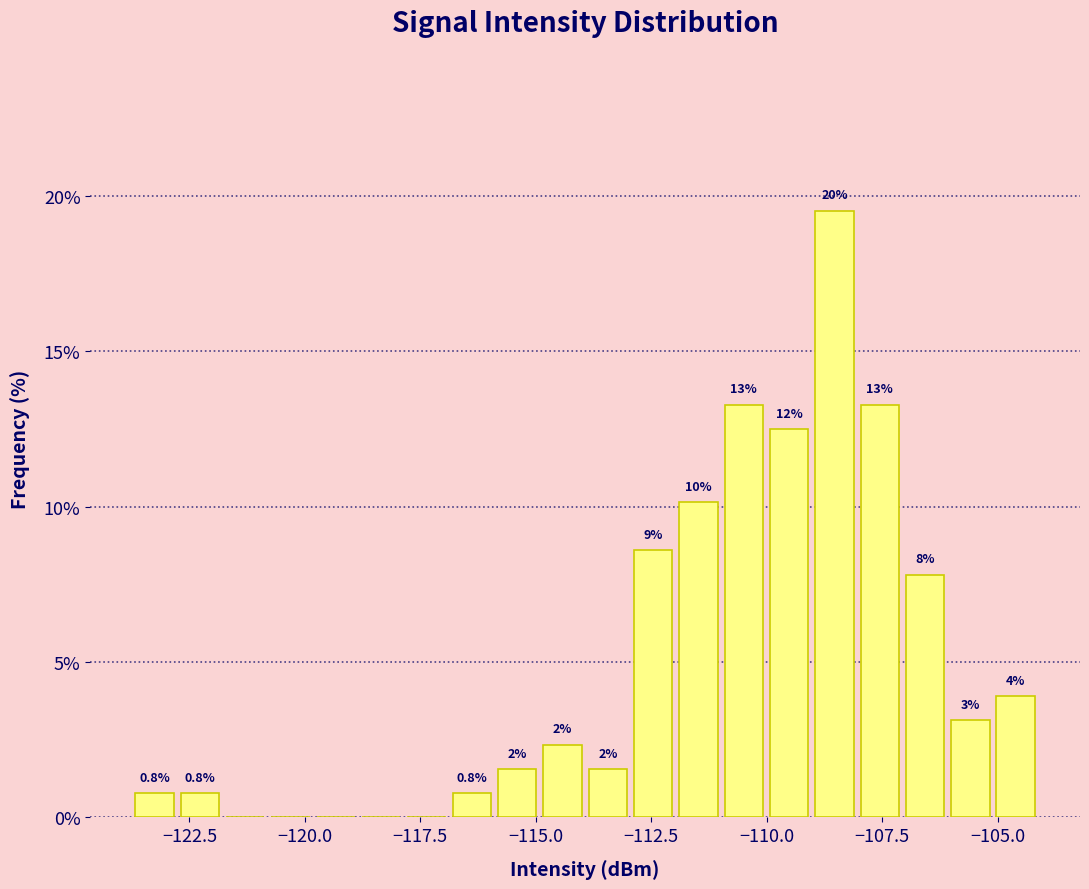

Read against the x-axis, roughly where is the centre of the tallest bar?

-108.5